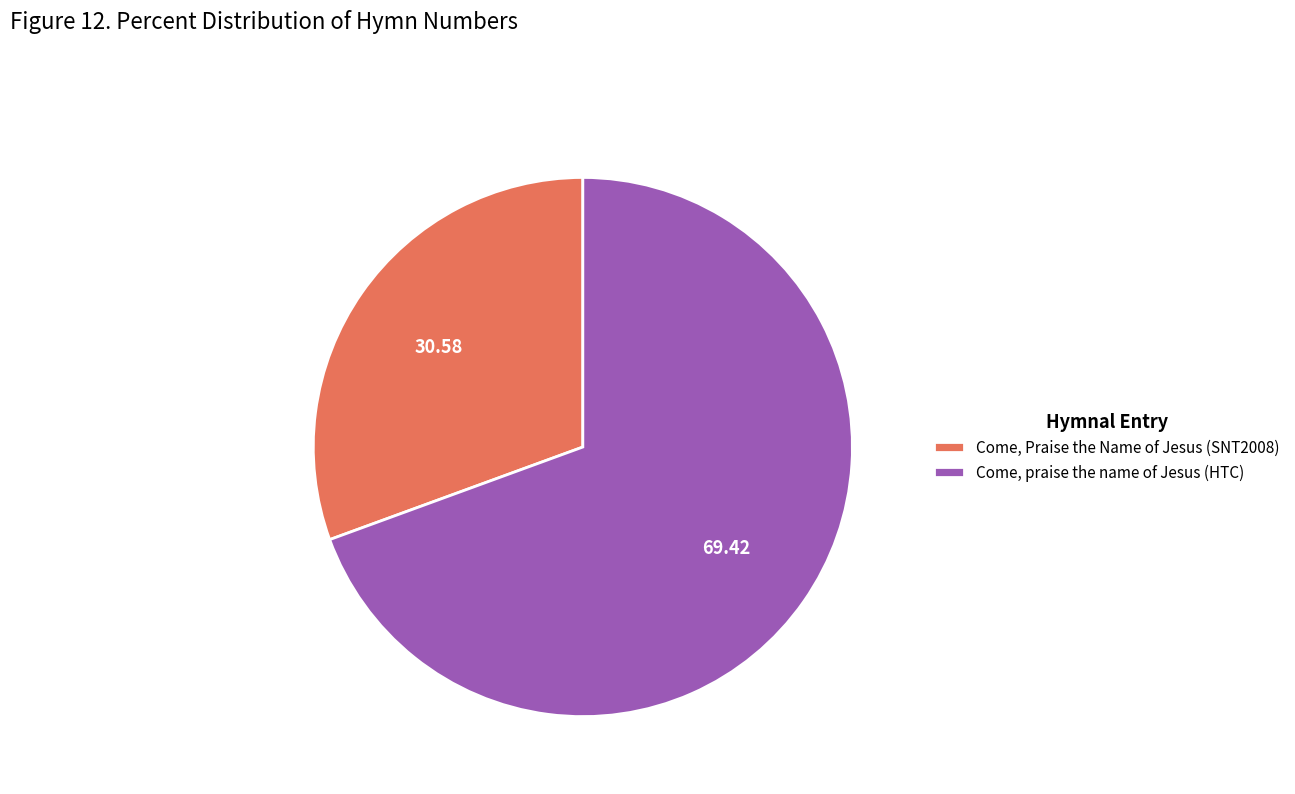

Count the number of slices in the pie.

2